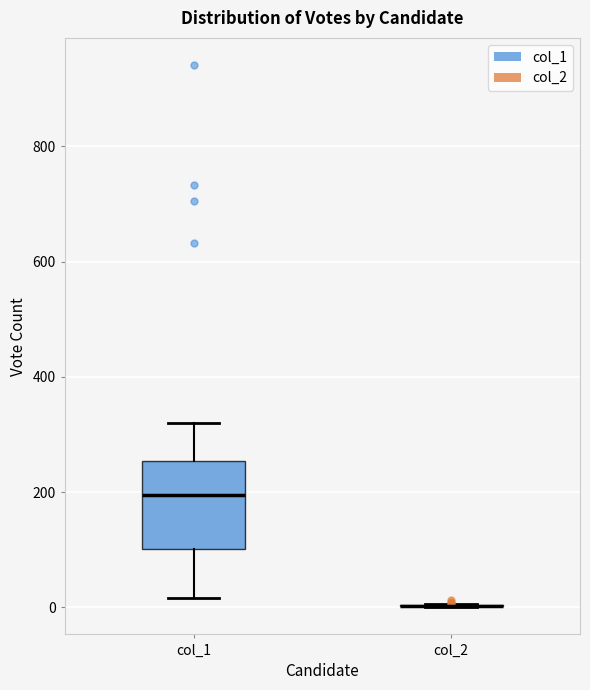

Reading left to right, read every box against the y-axis: the position of its median line, the range the box covers, and the ends of its whiskers. The values are not printed on the chart, so give them approximately, as read against the axis.

col_1: median 200, box 100 to 260, whiskers 20 to 320
col_2: box collapsed to a line at 0, whiskers 0 to 0